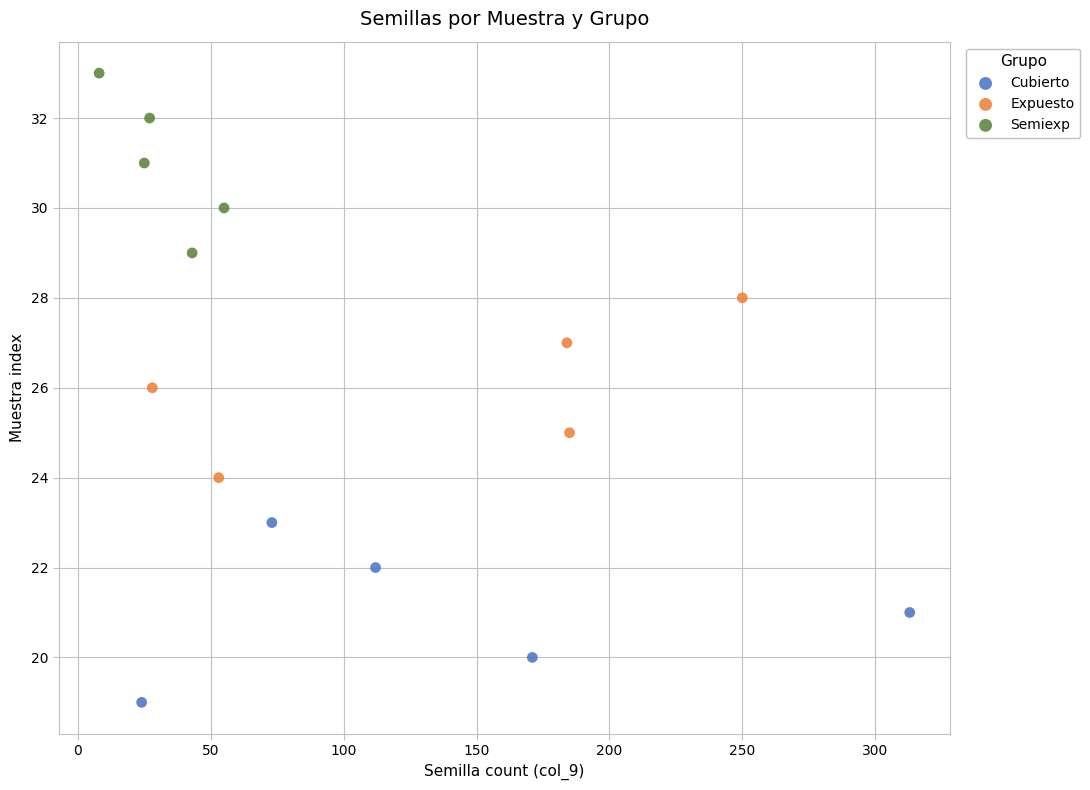

Which series contains the lowest Y value?

Cubierto